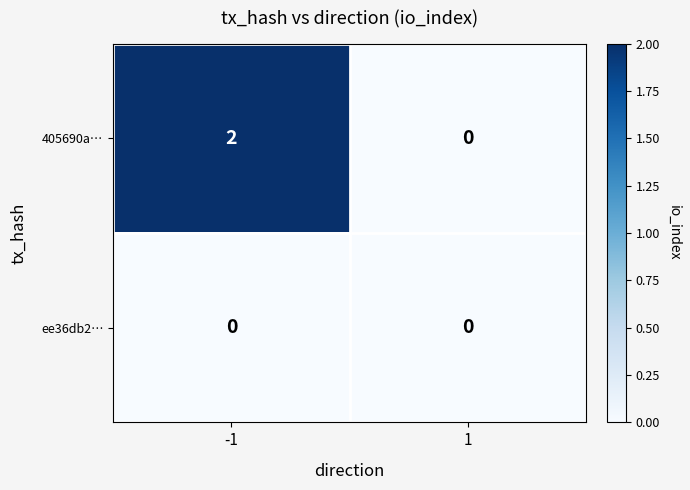

Rank the series by their average value, from highest to lowest.

405690a…, ee36db2…